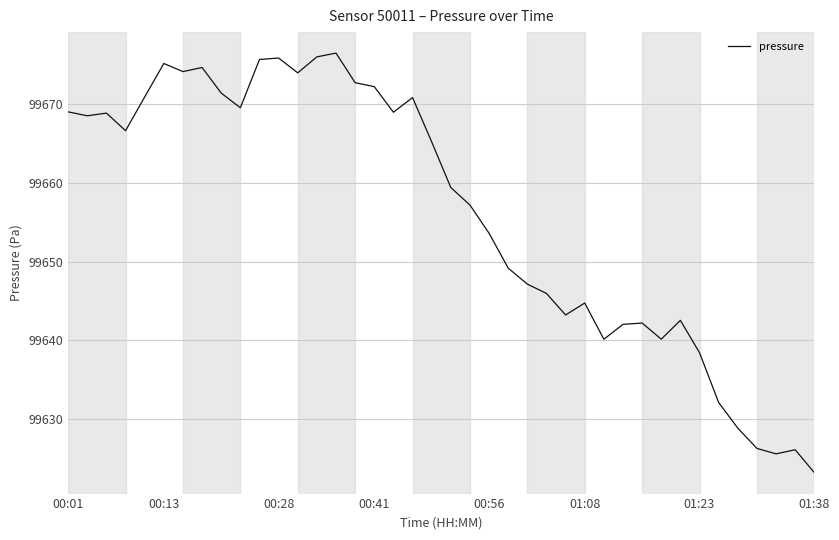

What is the greatest value displayed?

99676.5